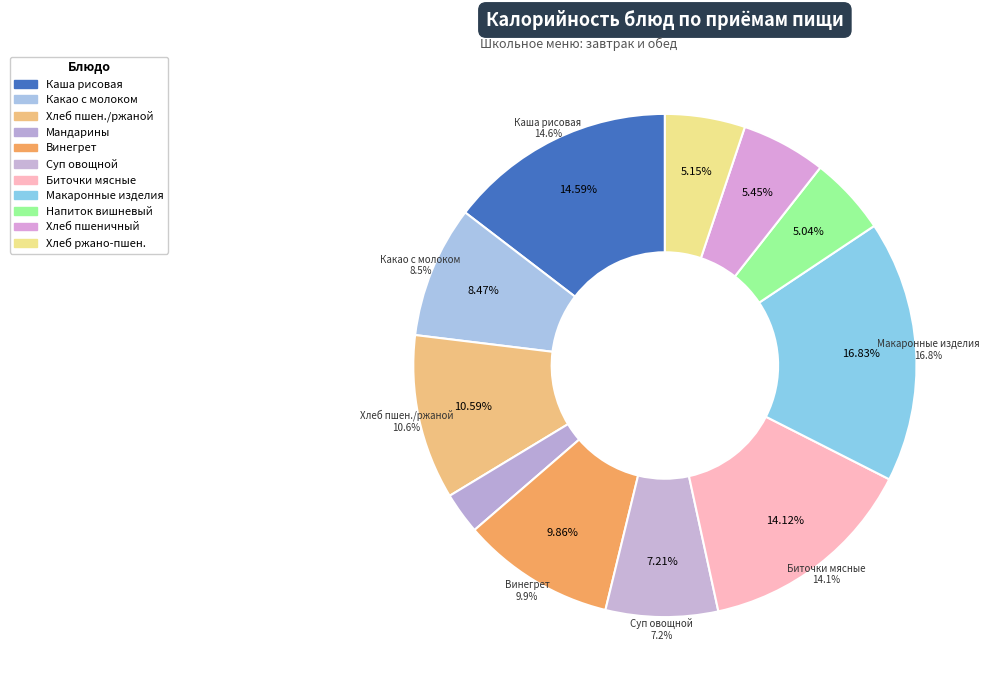

How many segments does this pie chart have?

11